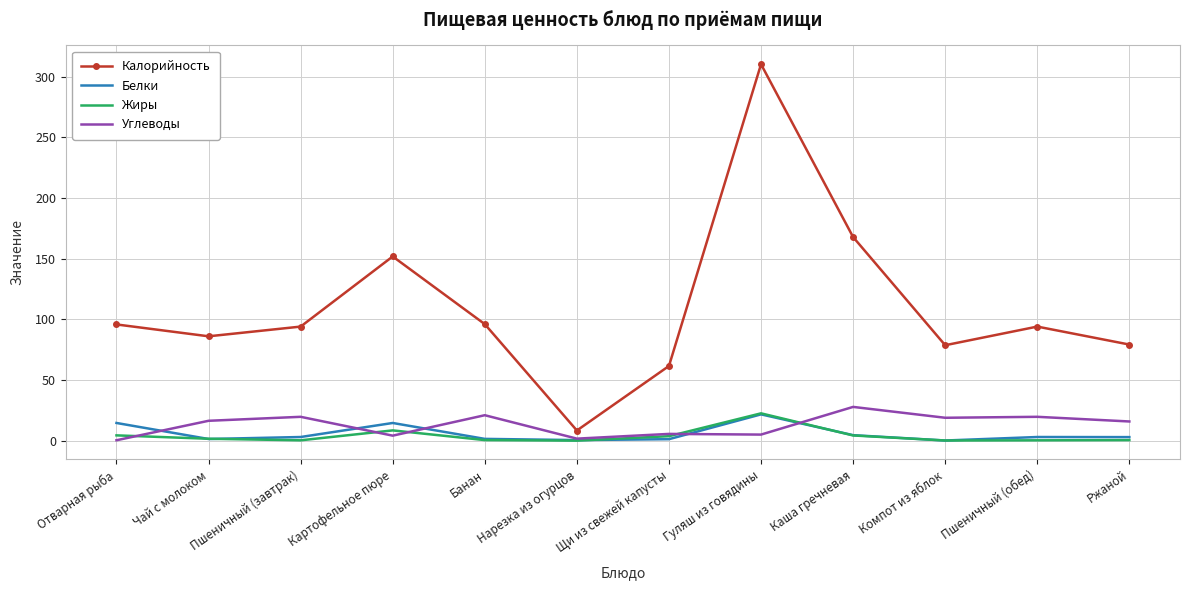

Which label corresponds to the largest value in the chart?

Гуляш из говядины